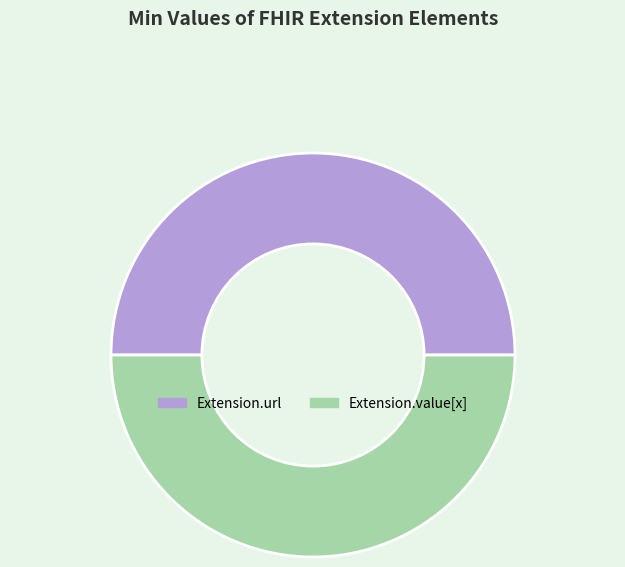

True or false: Extension.value[x] accounts for 42% of the total.

False